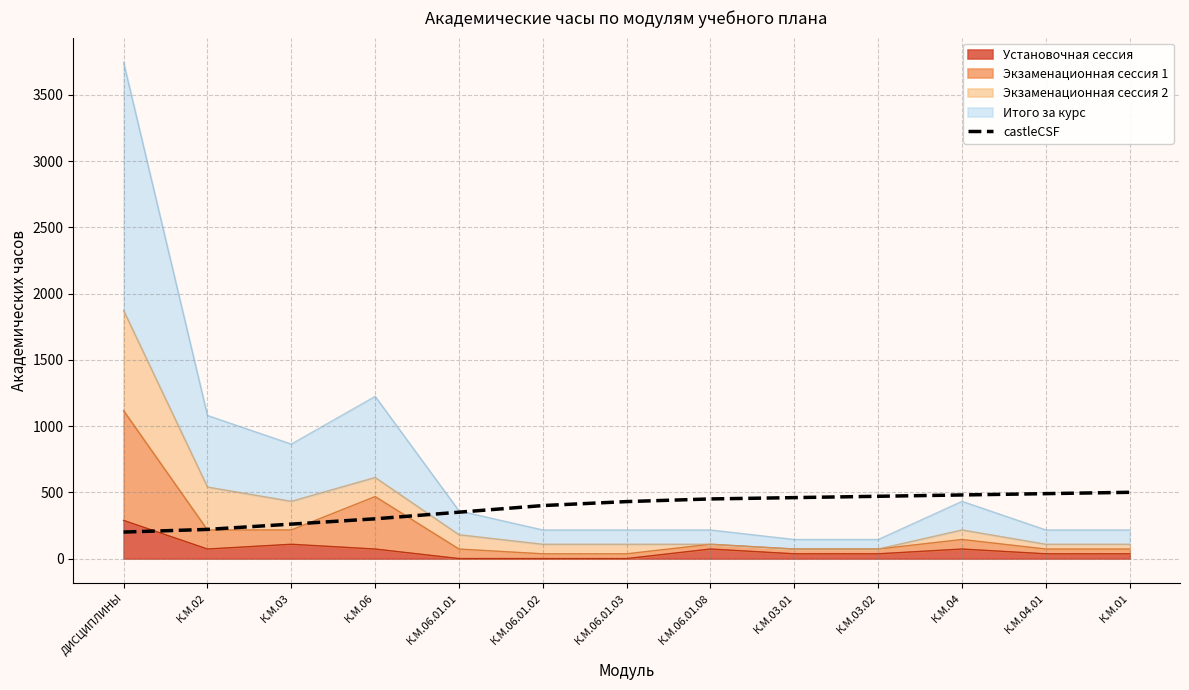

What position from the left is К.М.06.01.01?

5